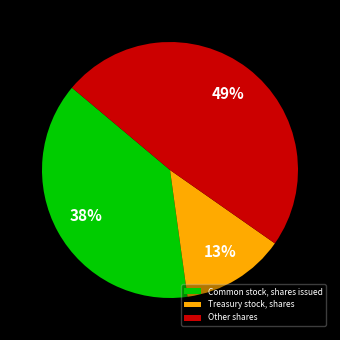

Count the number of slices in the pie.

3